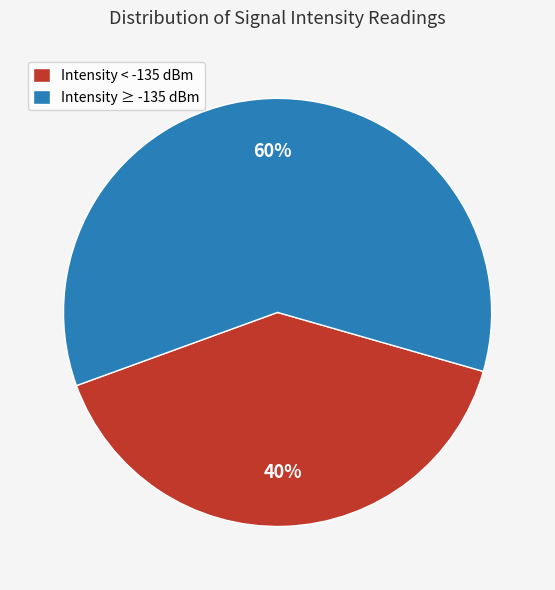

What percentage is the Intensity ≥ -135 dBm slice, to the nearest percent?

60%